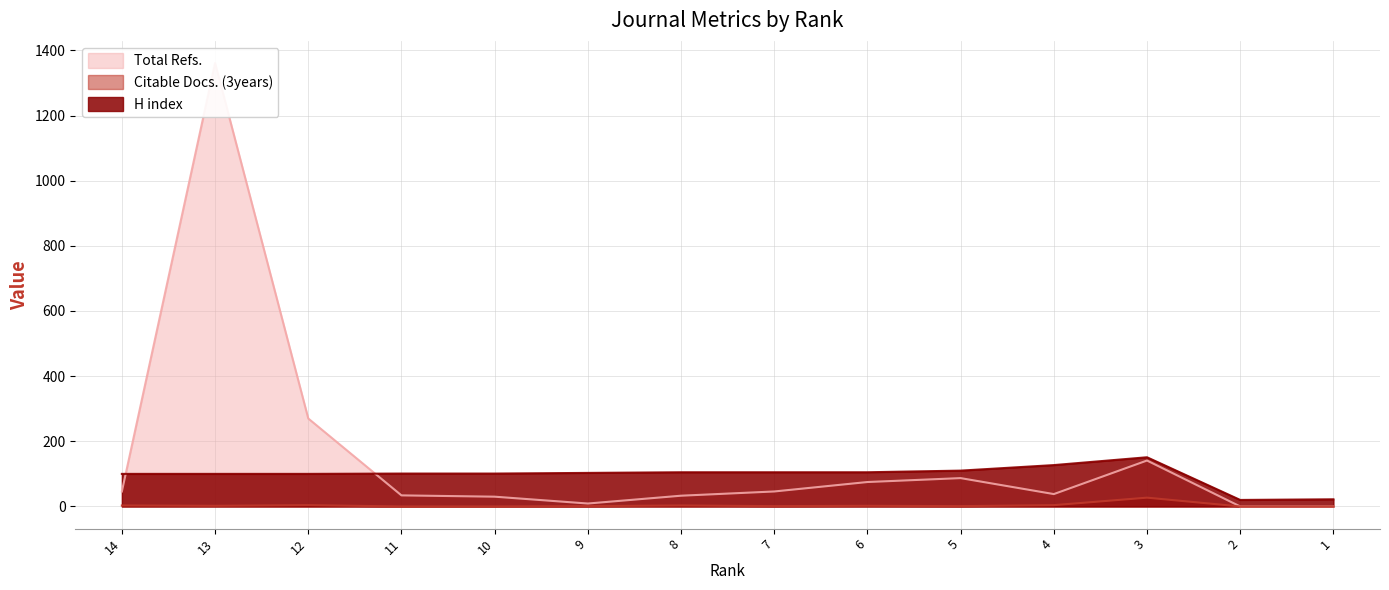

True or false: H index and Citable Docs. (3years) intersect in this chart.

False